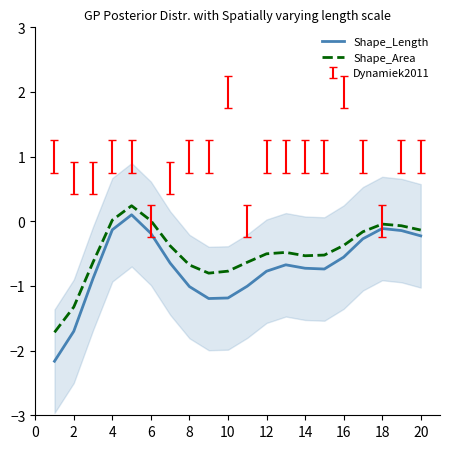

True or false: Shape_Length has more than 2 points higher than both neighbors.

True